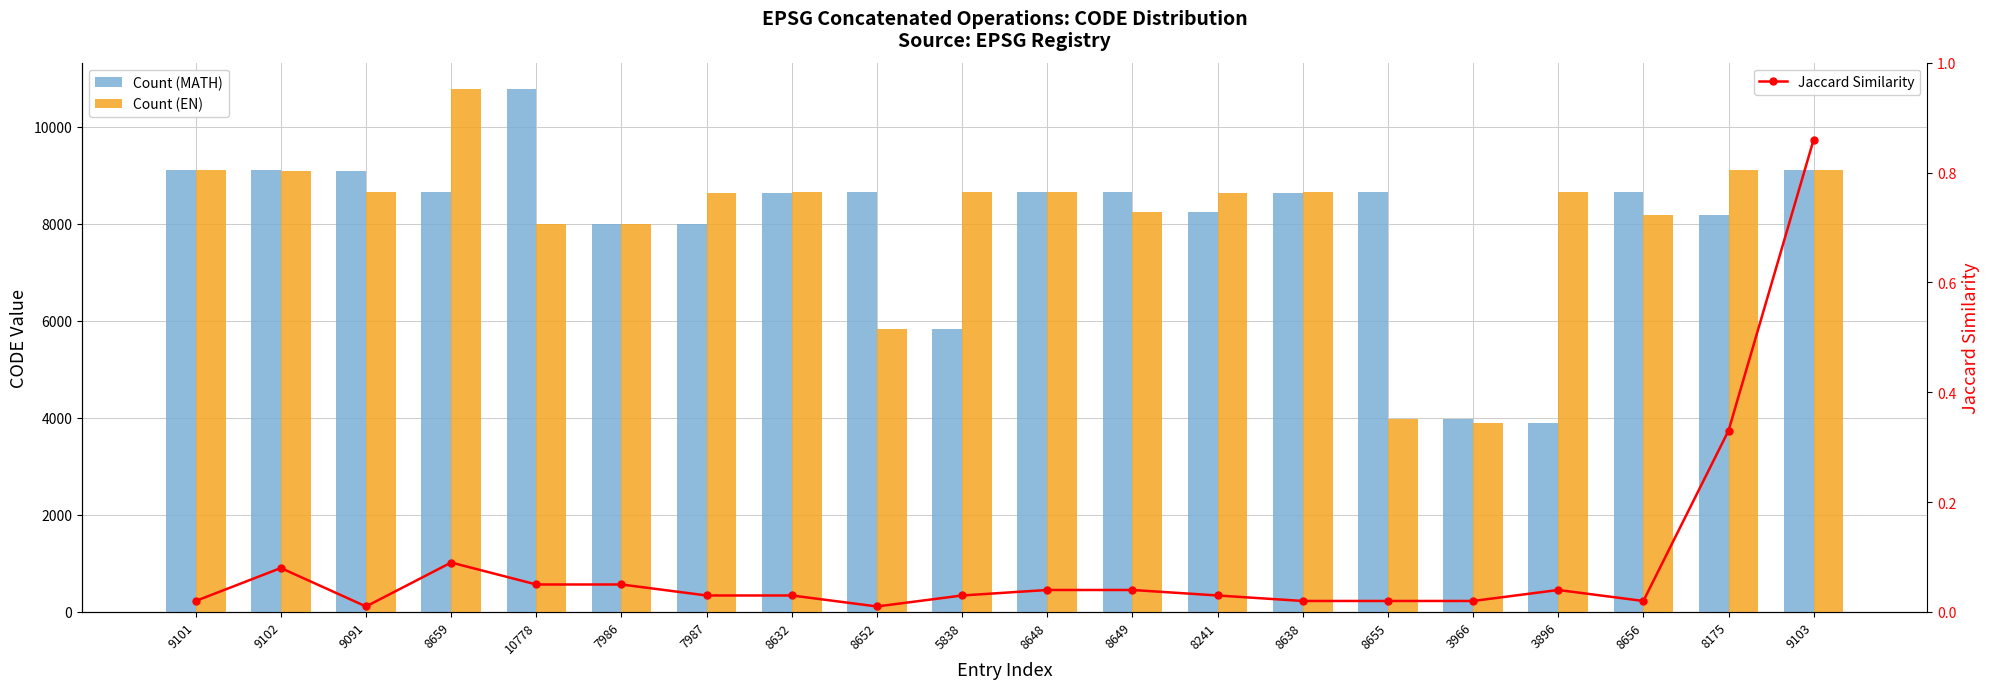

Which category has the lowest value in the Count (MATH) series?

3896